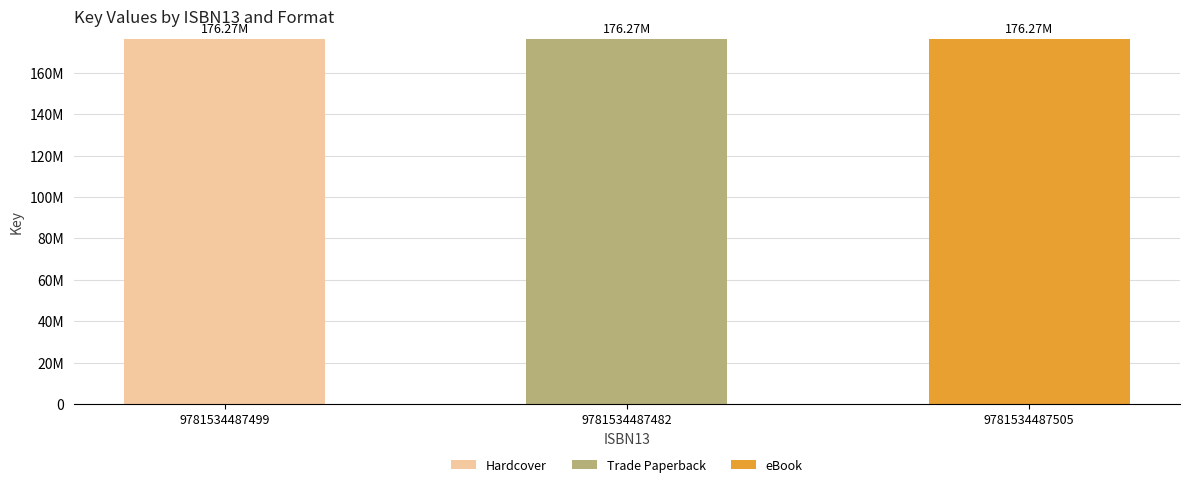

Are the bars grouped side by side (vs. stacked)?

No